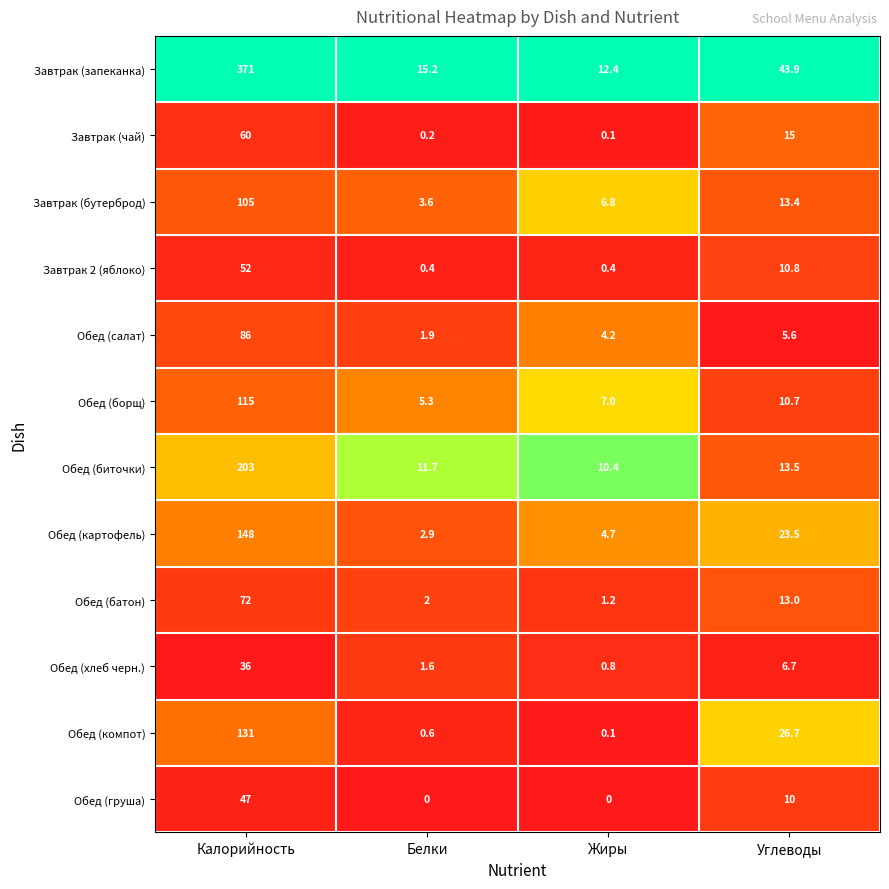

What is the approximate value of Завтрак (запеканка) at Жиры?

12.4